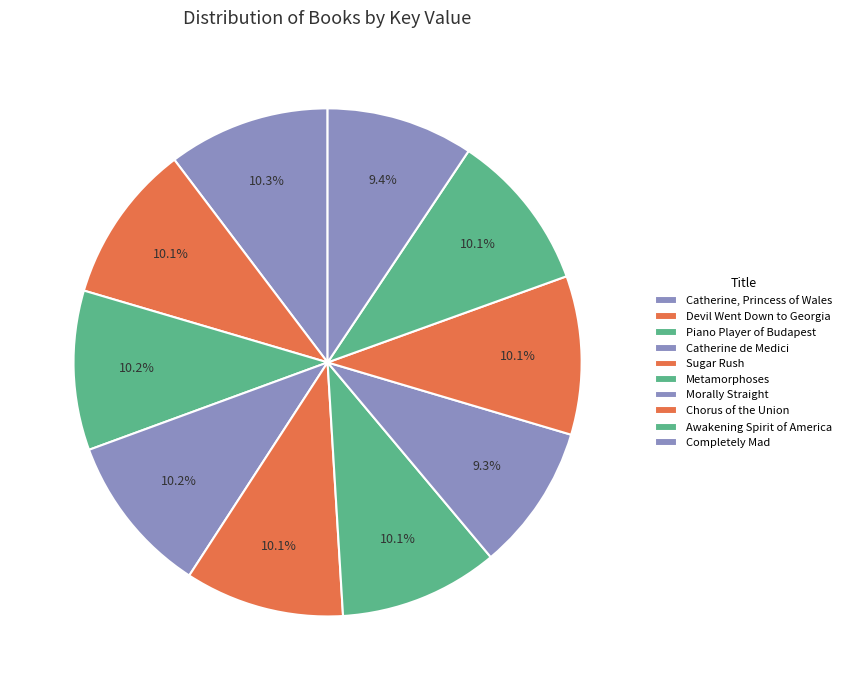

Approximately how many times larger is the value at Metamorphoses compared to Morally Straight?

1.1